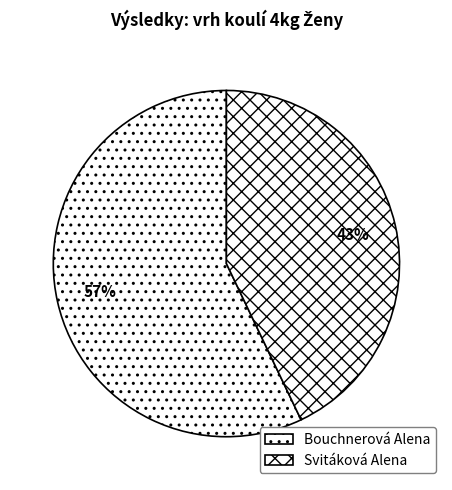

Is Svitáková Alena the majority of the pie?

No